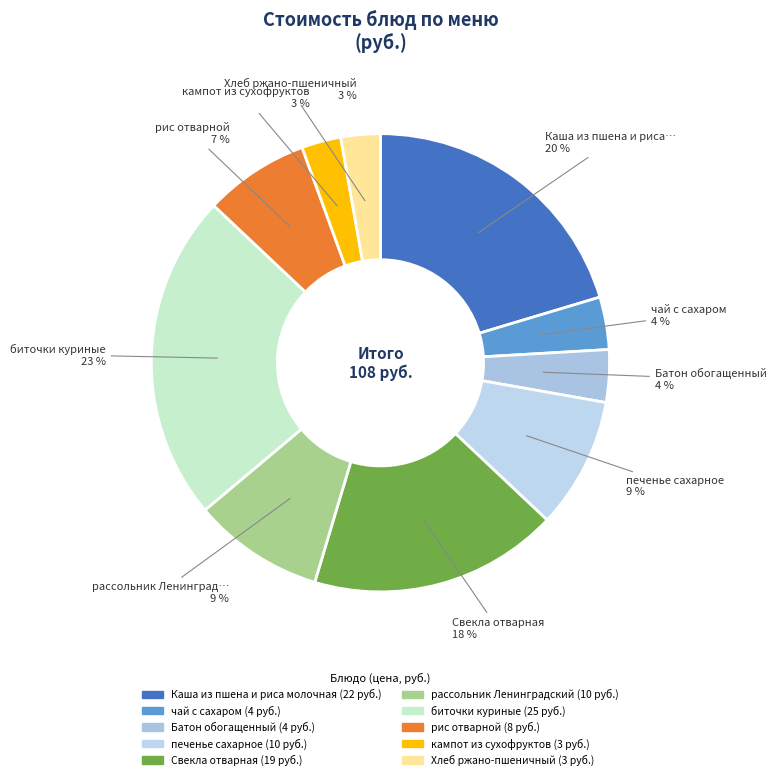

The Батон обогащенный slice represents 1% of the pie. True or false?

False